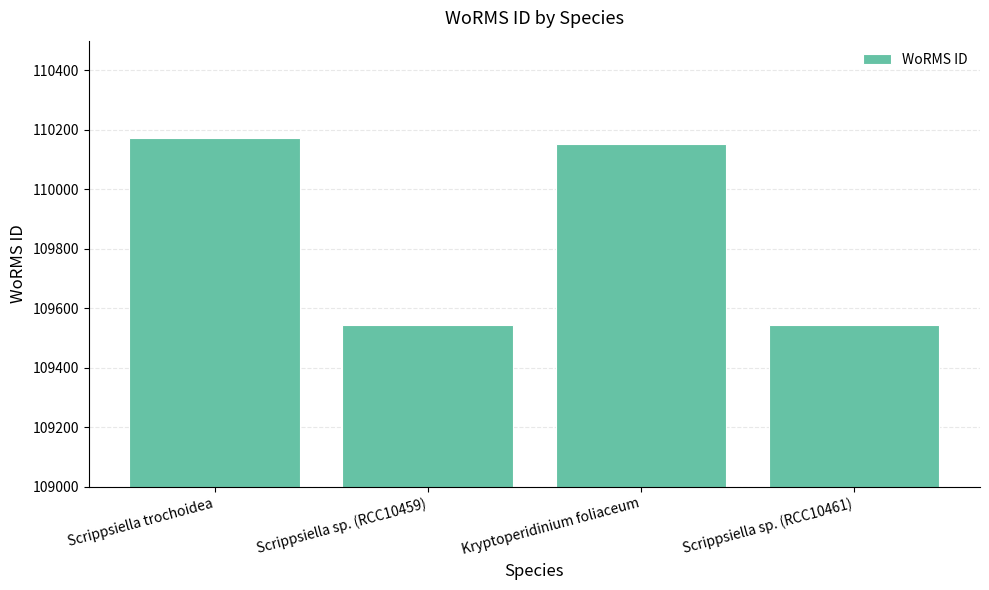

The chart shows a value of 52548 at Scrippsiella sp. (RCC10459). True or false?

False